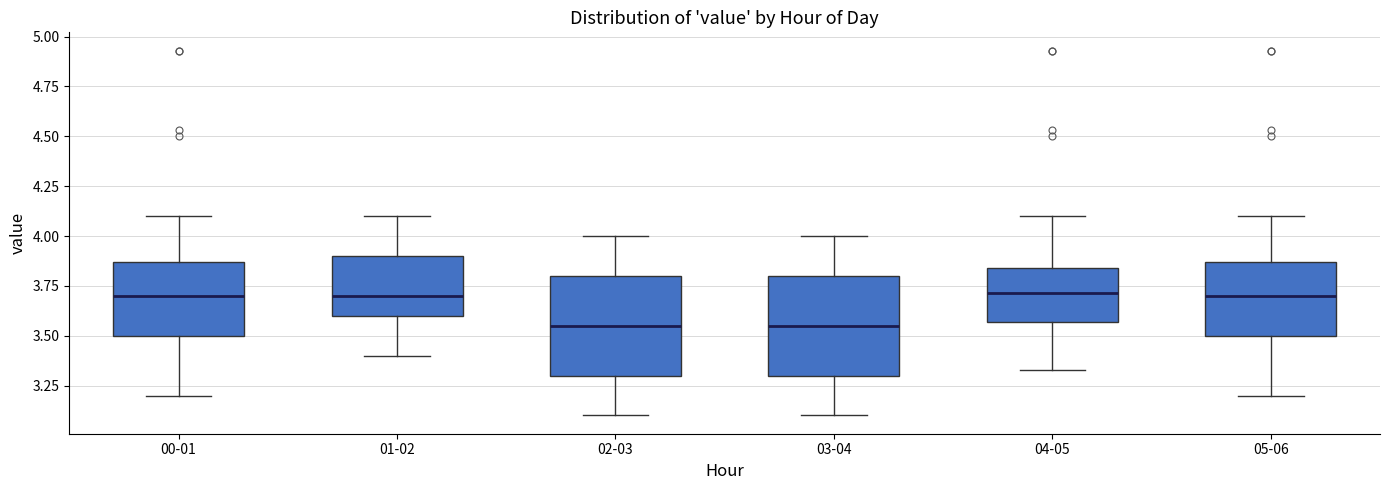

Reading left to right, transcribe this box plot: for each box, give where its median line is, the range the box spans, and where its two whiskers end, as read against the y-axis. The values are not printed on the chart, so give them approximately, as read against the axis.

00-01: median 3.70, box 3.50 to 3.85, whiskers 3.20 to 4.10
01-02: median 3.70, box 3.60 to 3.90, whiskers 3.40 to 4.10
02-03: median 3.55, box 3.30 to 3.80, whiskers 3.10 to 4.00
03-04: median 3.55, box 3.30 to 3.80, whiskers 3.10 to 4.00
04-05: median 3.70, box 3.55 to 3.85, whiskers 3.35 to 4.10
05-06: median 3.70, box 3.50 to 3.85, whiskers 3.20 to 4.10